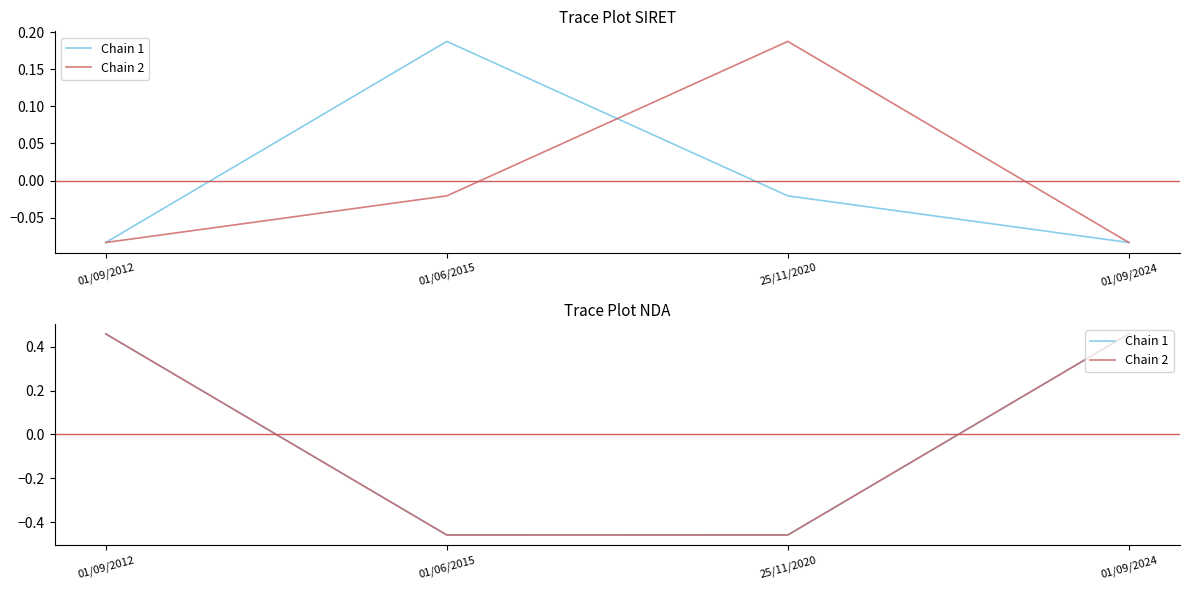

At which category does Chain 1 reach its first local valley?

25/11/2020